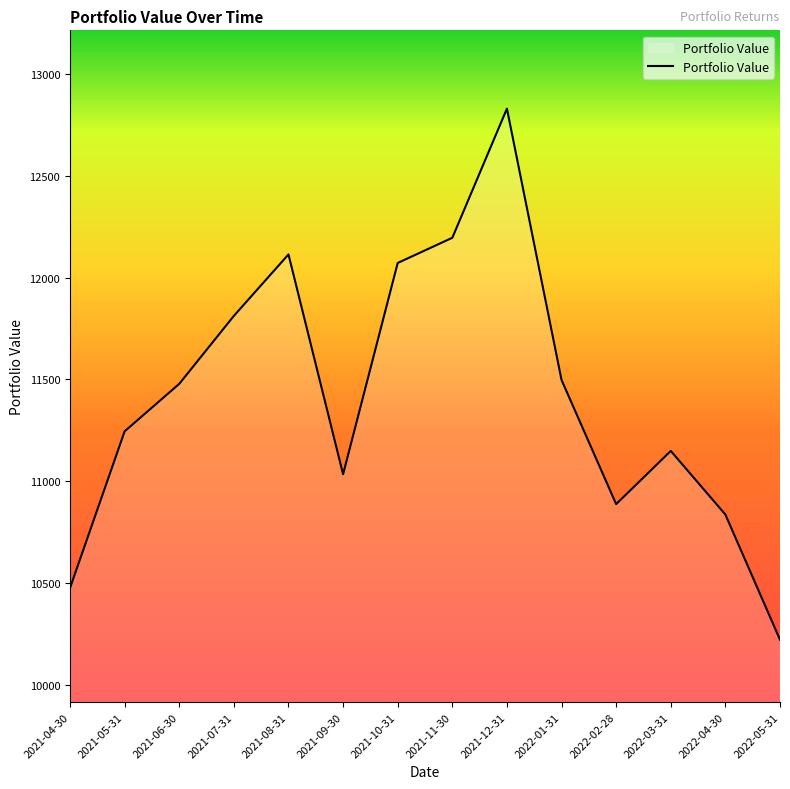

Approximately how many times larger is the value at 2022-03-31 compared to 2021-05-31?

1.0